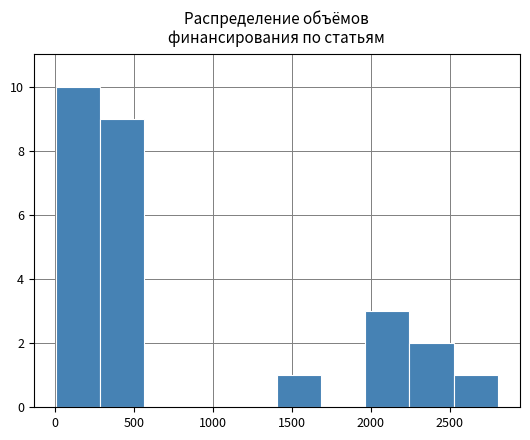

Reading left to right, transcribe this chart: for each bar, give the range it covers on the x-axis and its height. Neither the bar edges nor the heights are printed on the chart, so give them approximately, as read against the axes.

0 to 300: 10
300 to 550: 9
550 to 850: 0
850 to 1150: 0
1150 to 1400: 0
1400 to 1700: 1
1700 to 1950: 0
1950 to 2250: 3
2250 to 2550: 2
2550 to 2800: 1